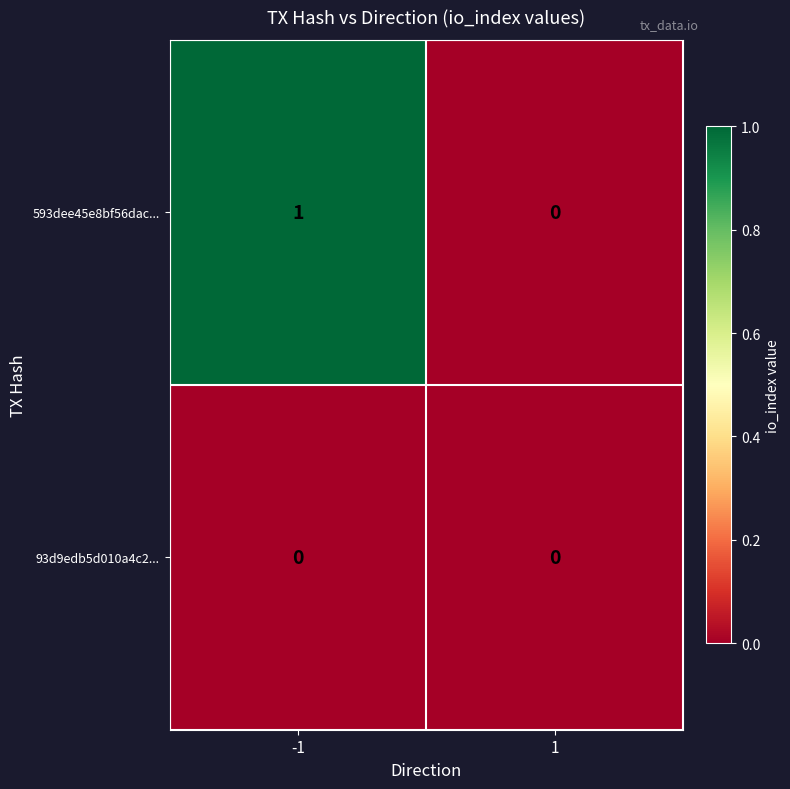

Reading right to left, extract all data points from this chart.

593dee45e8bf56dac...: 0	1
93d9edb5d010a4c2...: 0	0